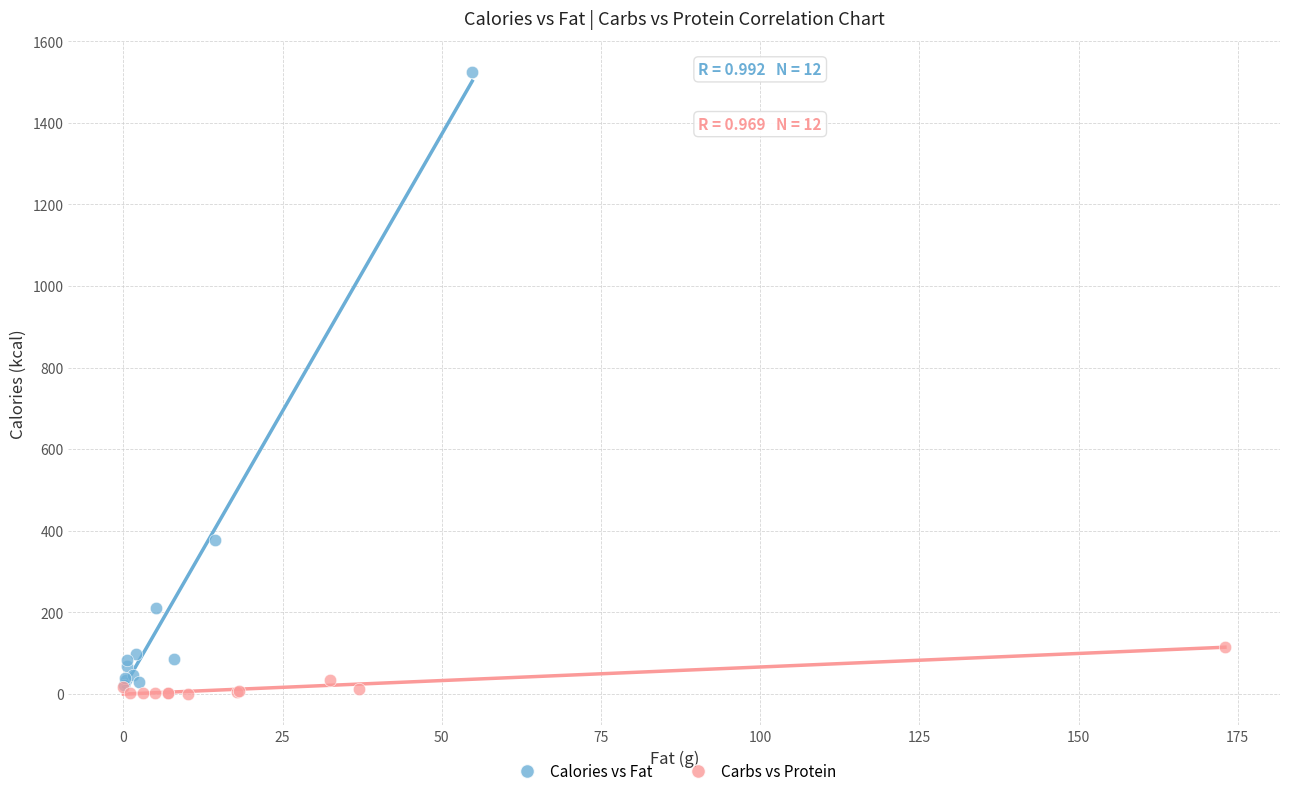

Which series reaches the maximum Y coordinate?

Calories vs Fat